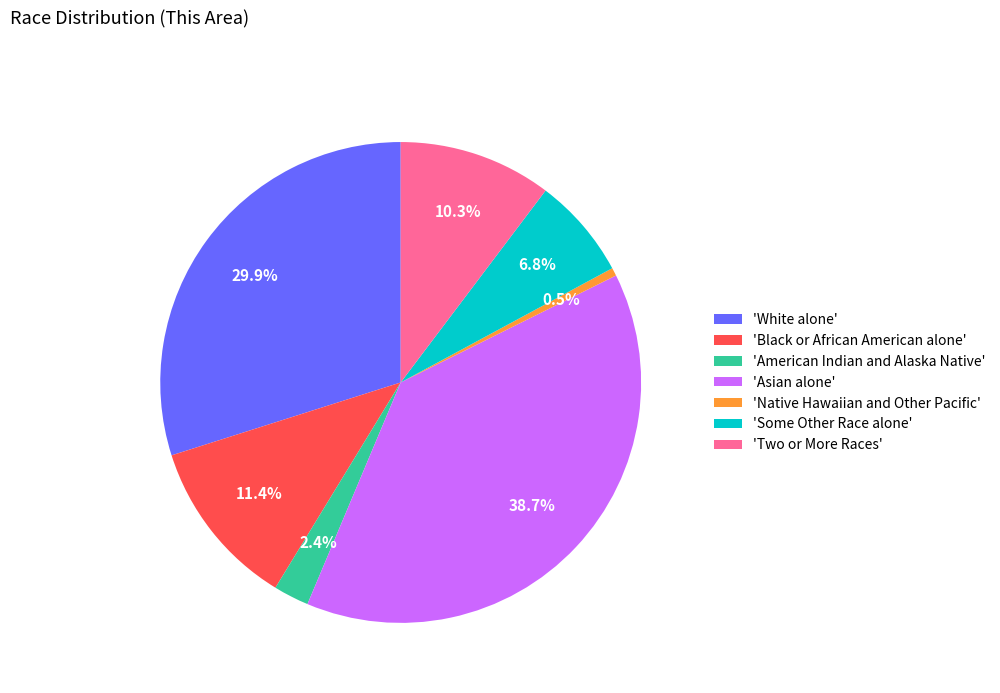

Is there a majority slice in this chart?

No